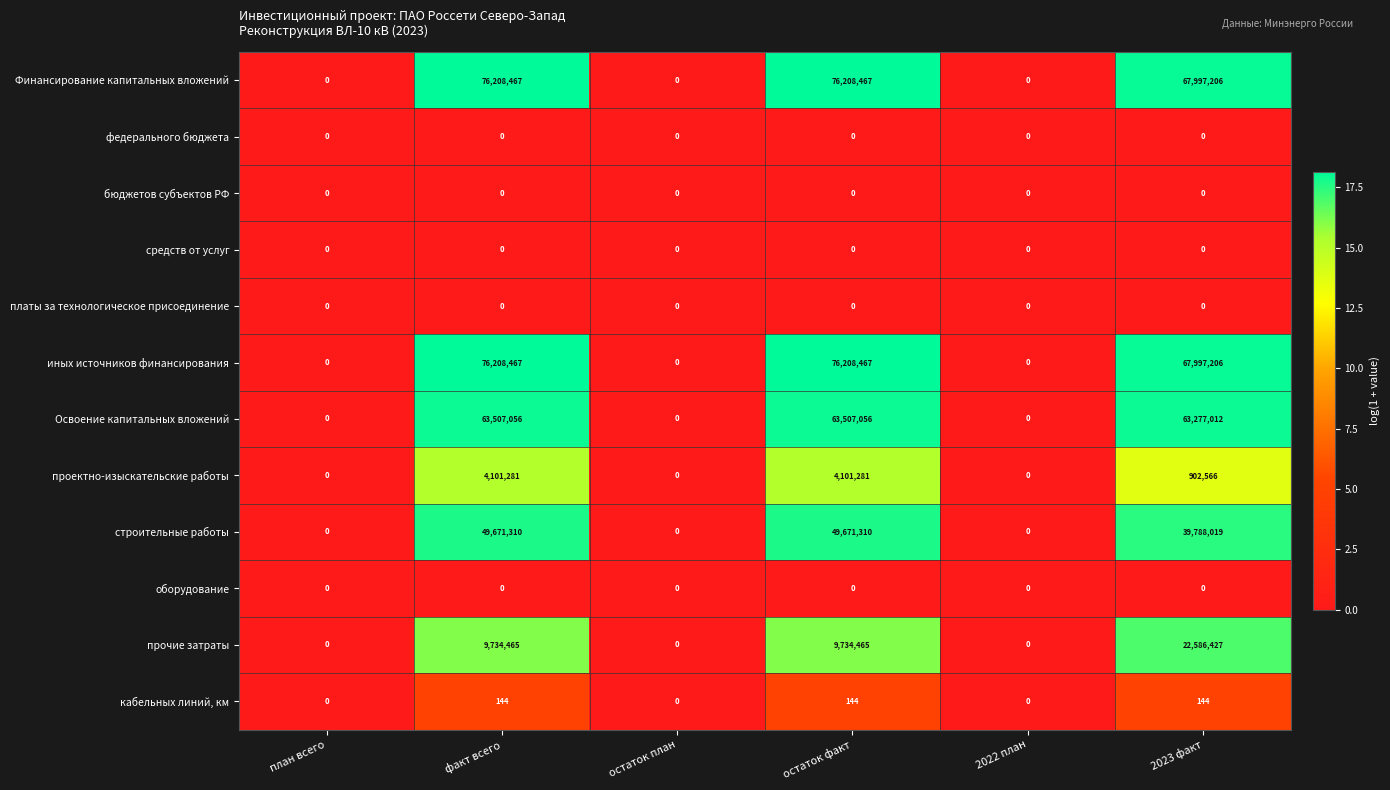

Where is Освоение капитальных вложений nearest to the value 31753528?

2023 факт